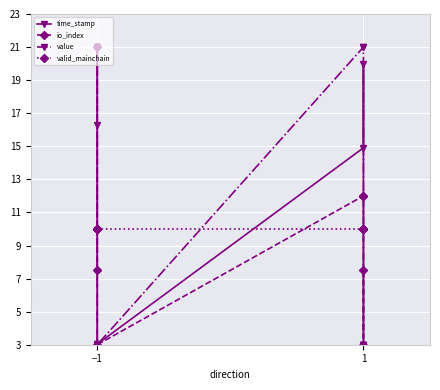

Which series changed the most between −1 and 1?

value